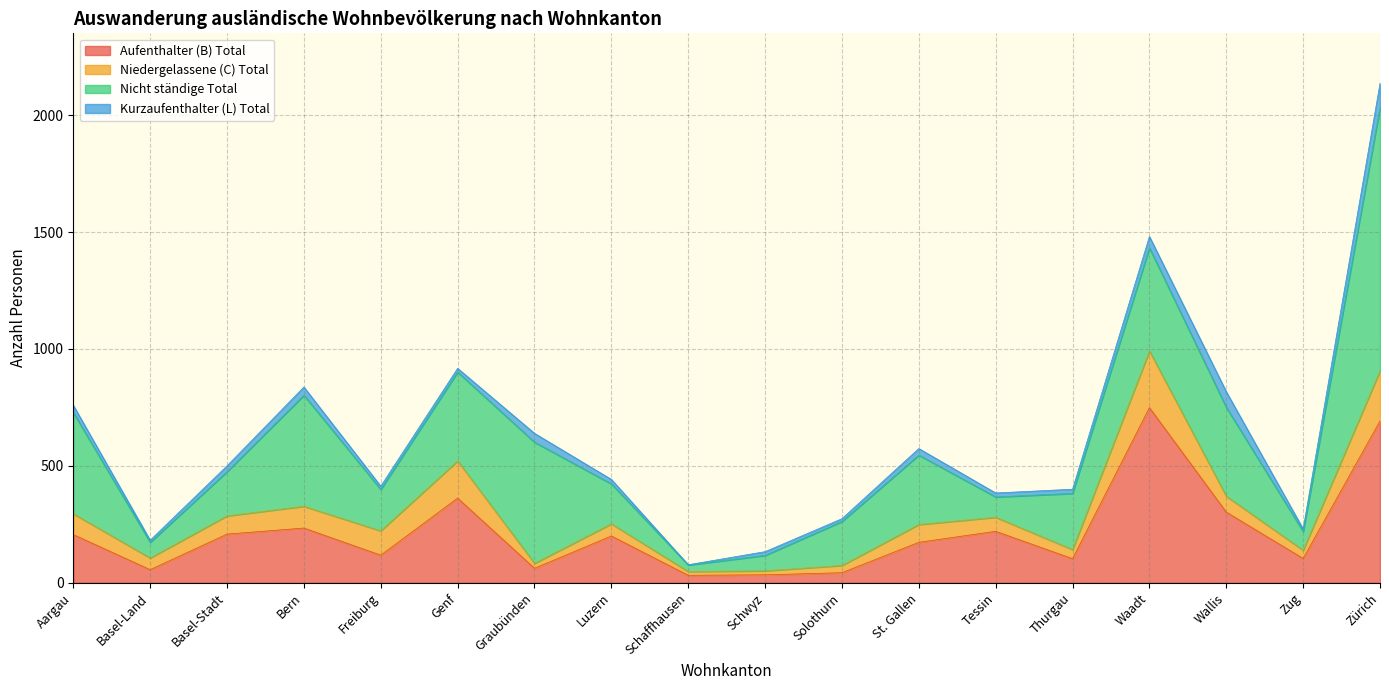

What is the label of the 6th point from the right?

Tessin